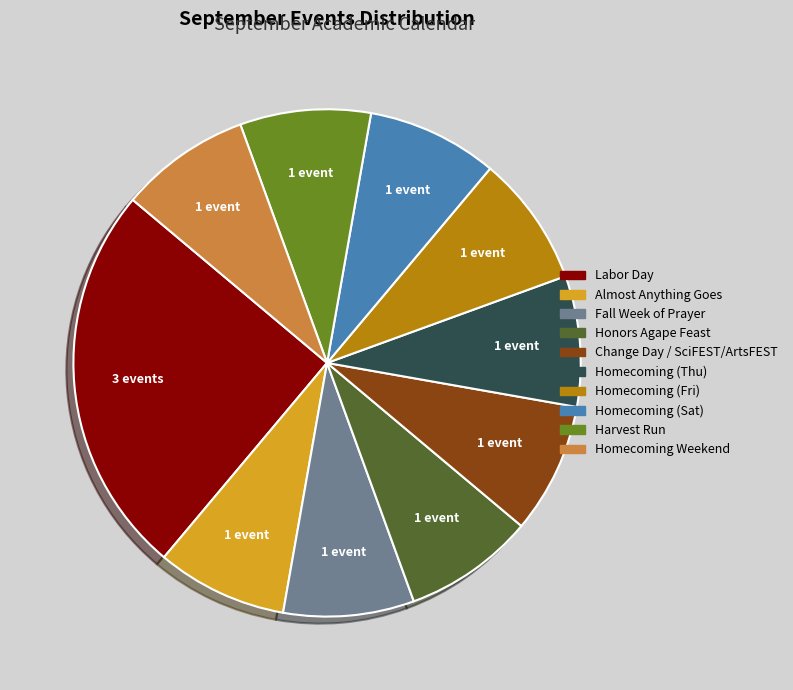

Which category has the biggest portion of the pie?

Labor Day